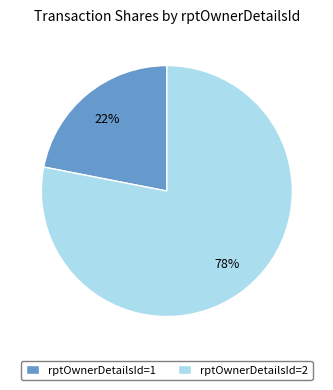

Which category has the smallest portion of the pie?

rptOwnerDetailsId=1